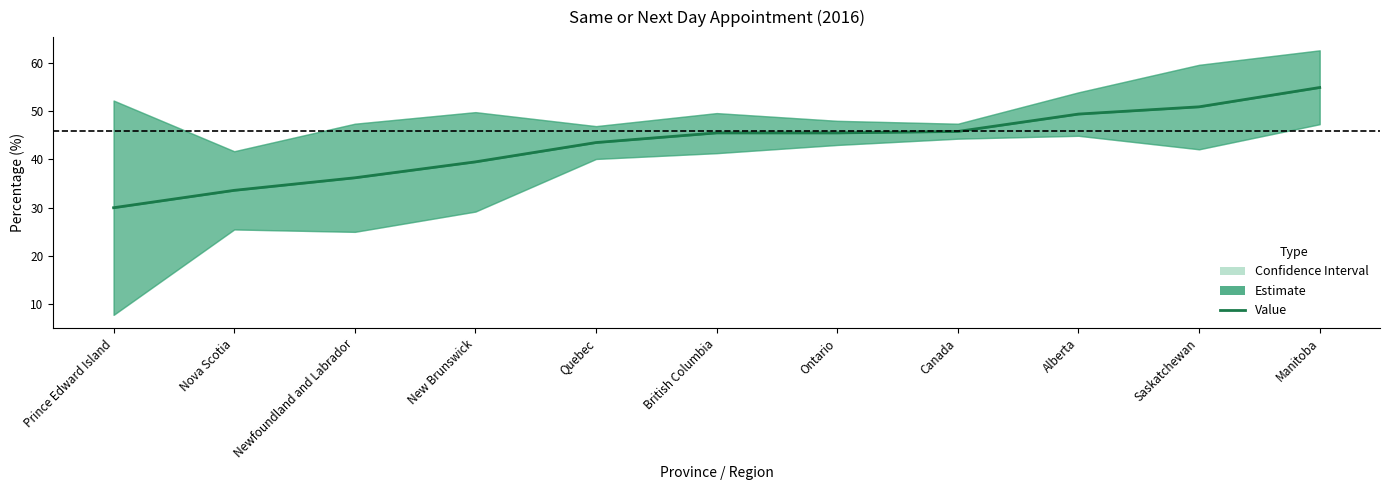

What is the difference between the maximum and minimum values?

24.9